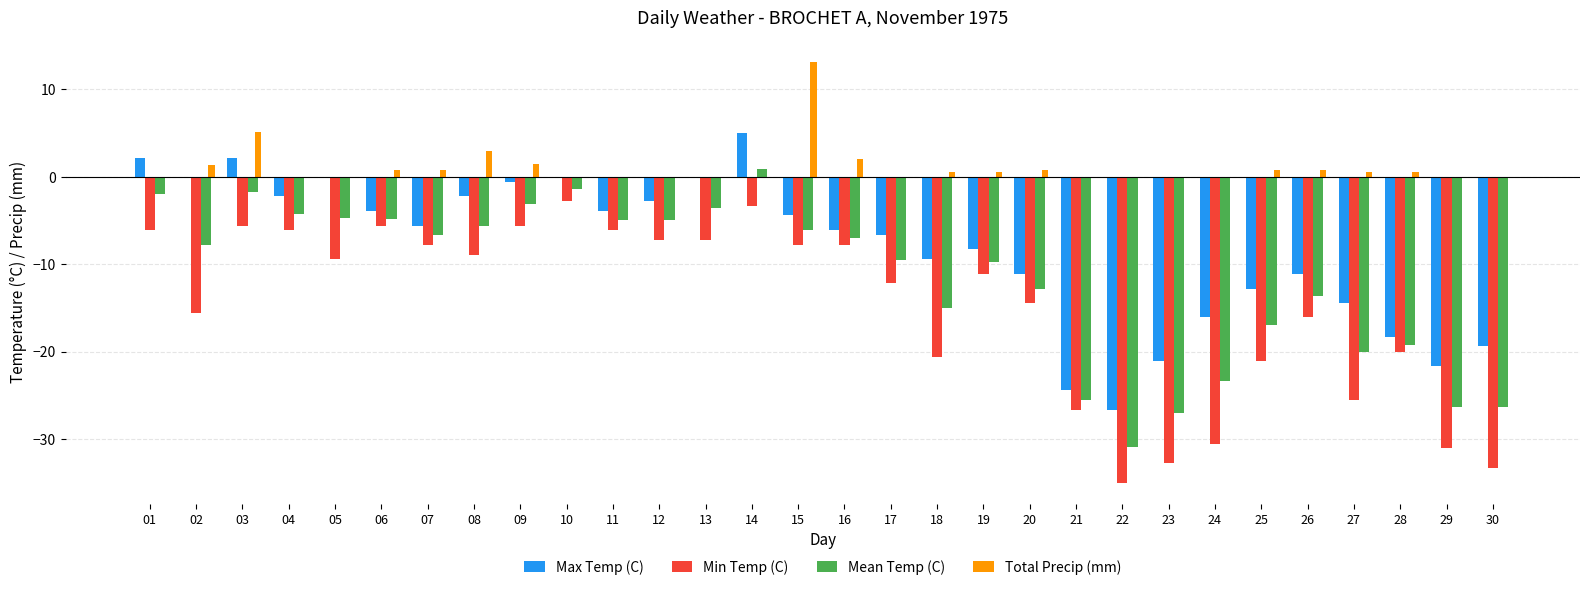

What is the maximum value for Min Temp (C)?

-2.8